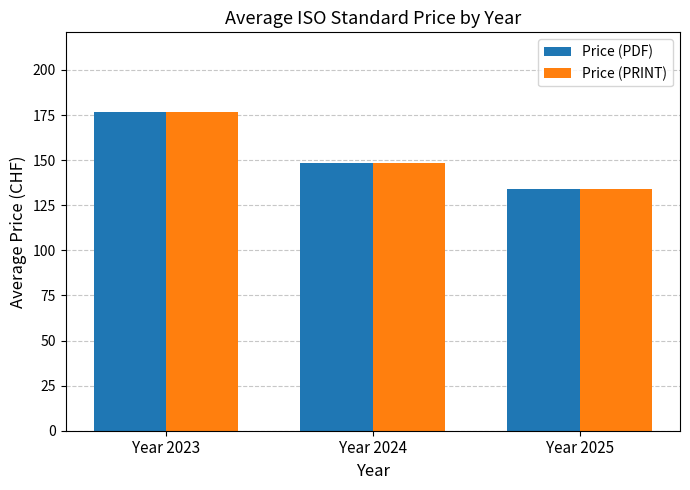

Is it true that Price (PRINT) equals 176.7 at Year 2023?

True